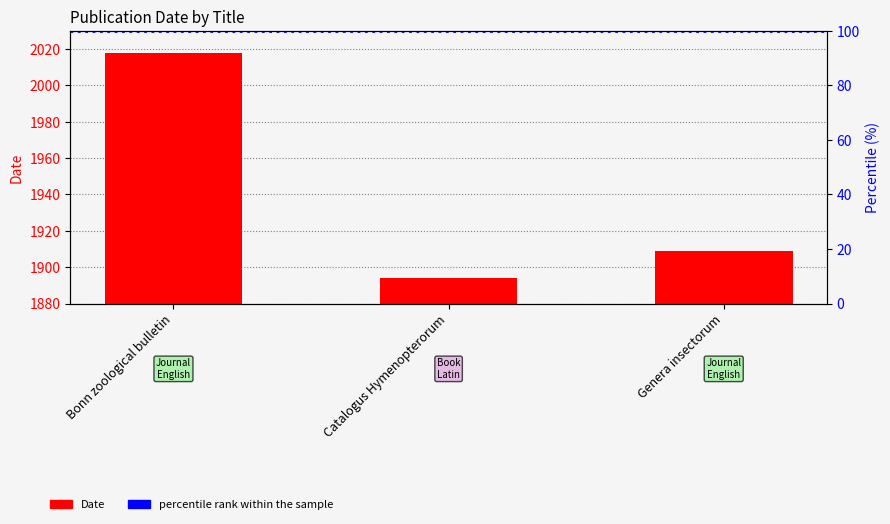

Are the bars horizontal?

No